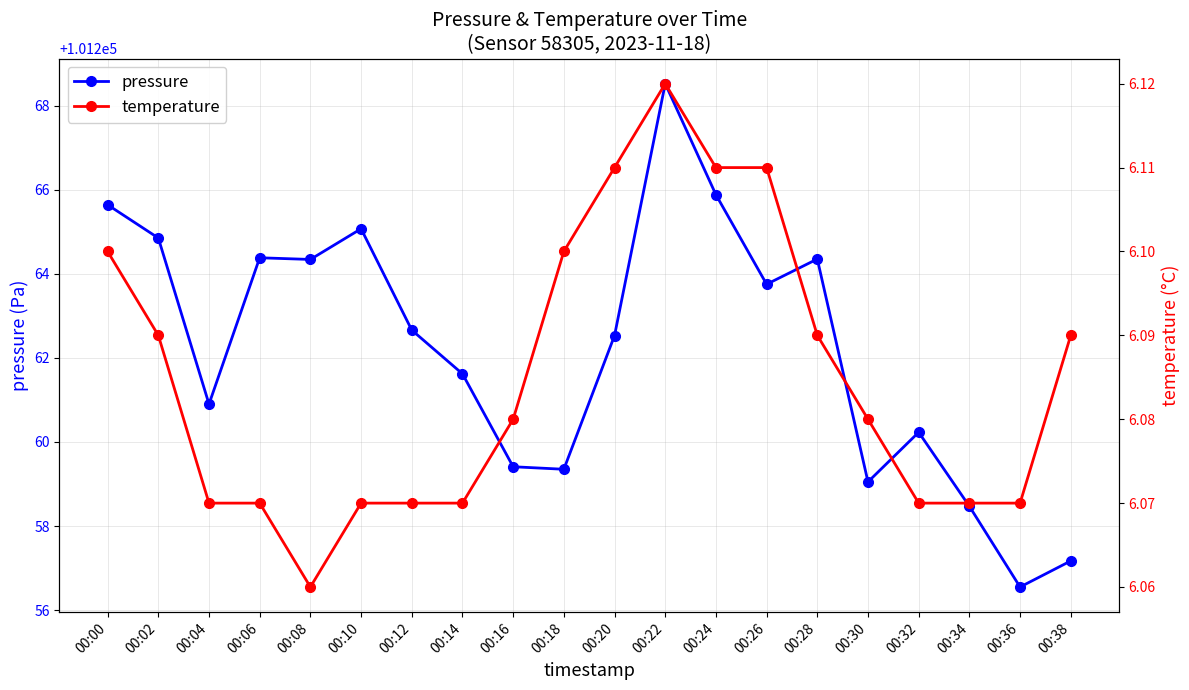

True or false: pressure has a value of 101259.4 at 00:18.

True